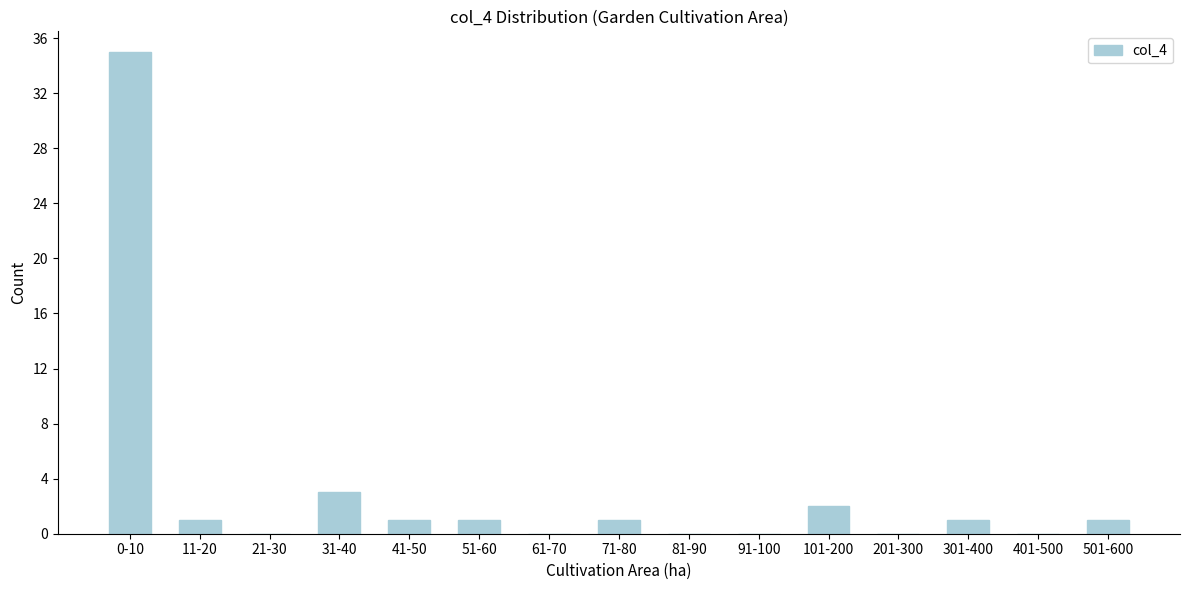

Reading left to right, list all the values displayed in this chart.

0-10=35	11-20=1	21-30=0	31-40=3	41-50=1	51-60=1	61-70=0	71-80=1	81-90=0	91-100=0	101-200=2	201-300=0	301-400=1	401-500=0	501-600=1